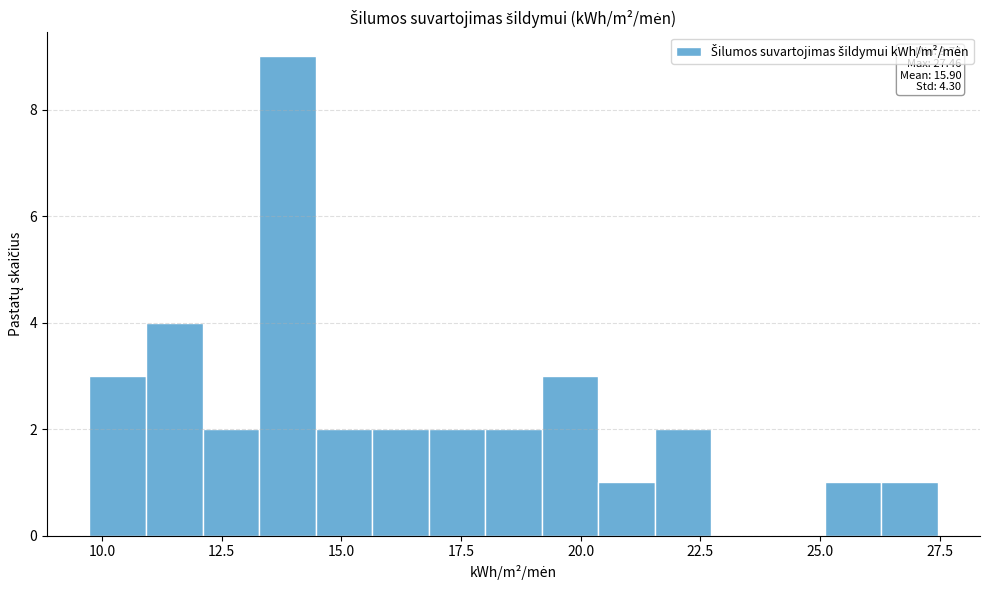

Read against the x-axis, roughly where is the centre of the tallest bar?

14.0